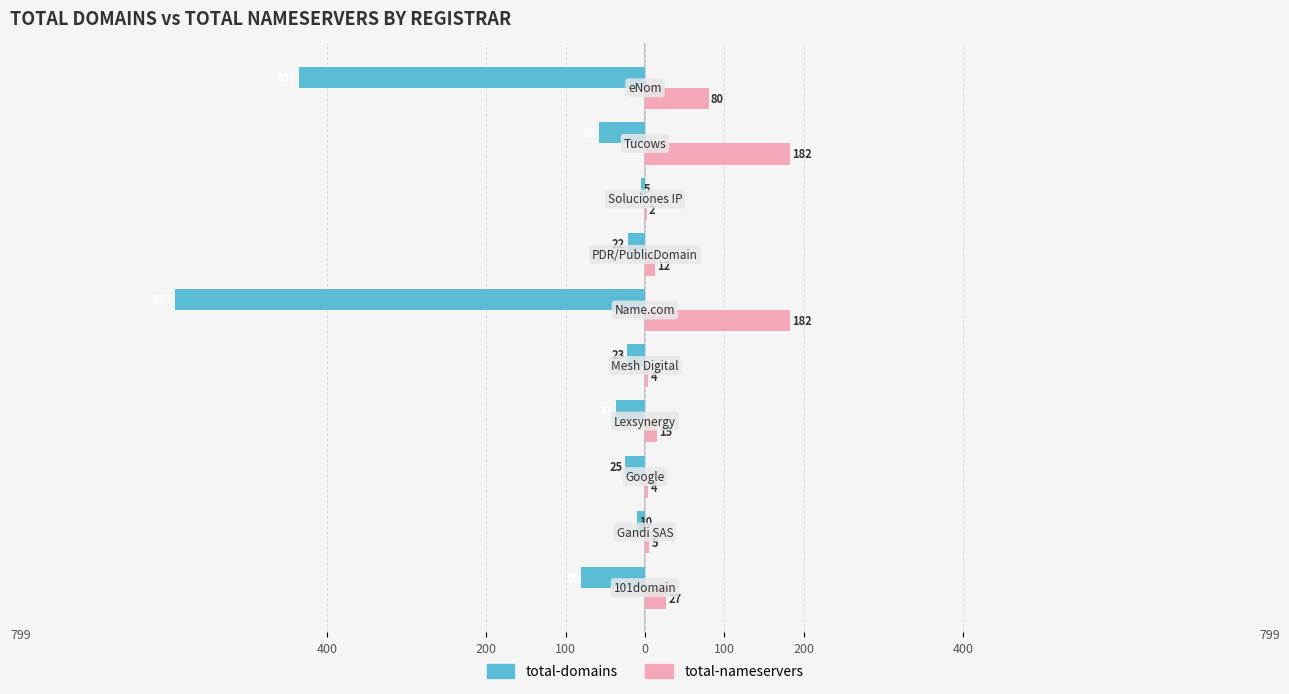

What are all the series names shown in the legend?

total-domains, total-nameservers